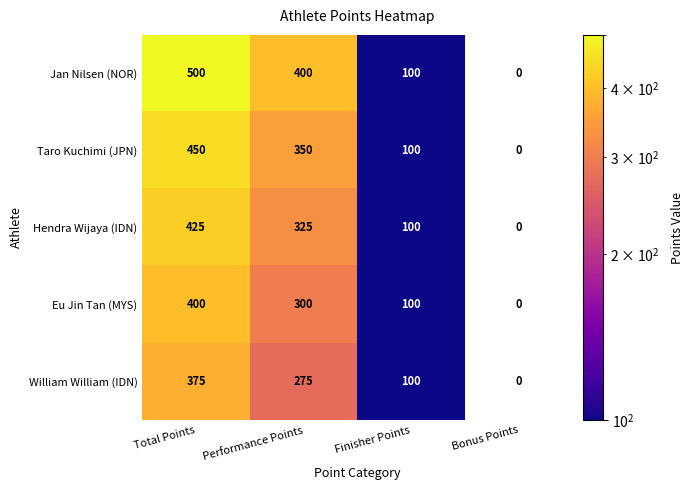

At which category does the chart reach its minimum across all series?

Bonus Points